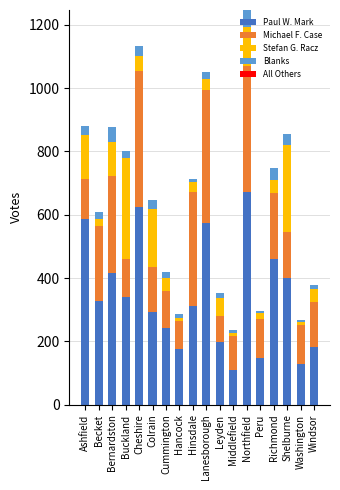

What is the total value across all series at Ashfield?

880